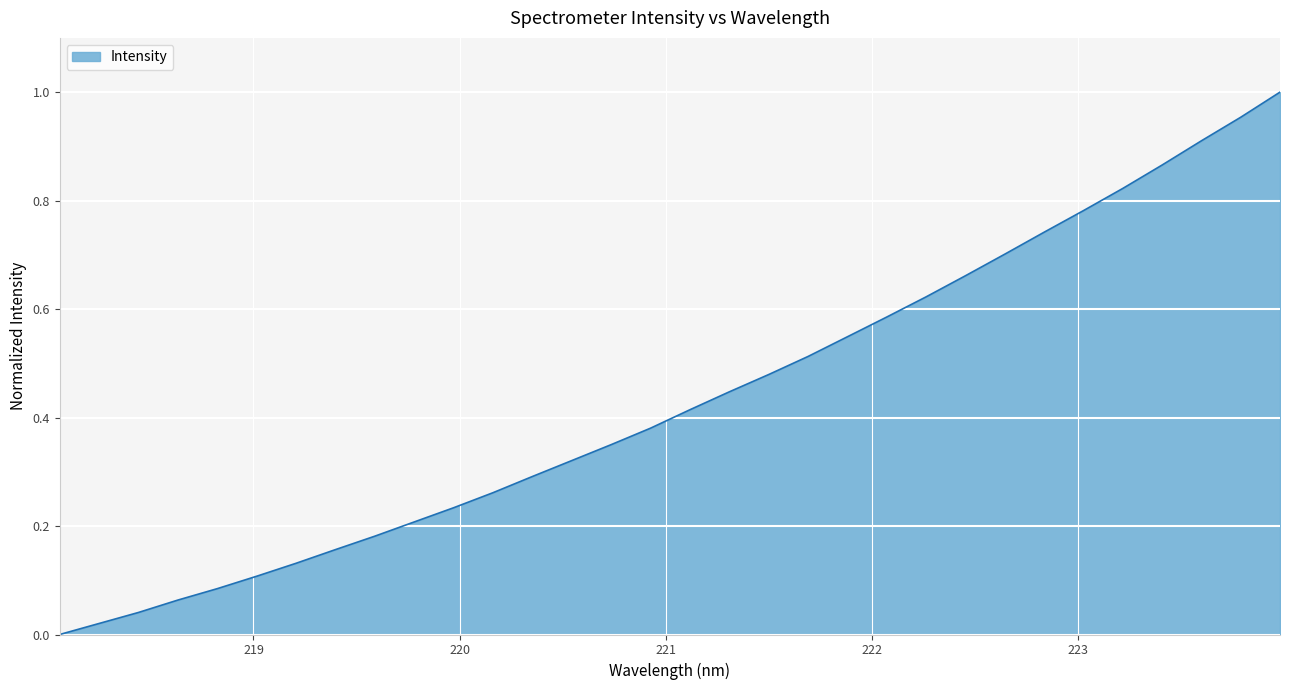

Reading left to right, extract all data points from this chart.

0.0	0.0	0.0	0.1	0.1	0.1	0.1	0.2	0.2	0.2	0.2	0.3	0.3	0.3	0.4	0.4	0.4	0.4	0.5	0.5	0.5	0.6	0.6	0.7	0.7	0.7	0.8	0.8	0.9	0.9	1.0	1.0